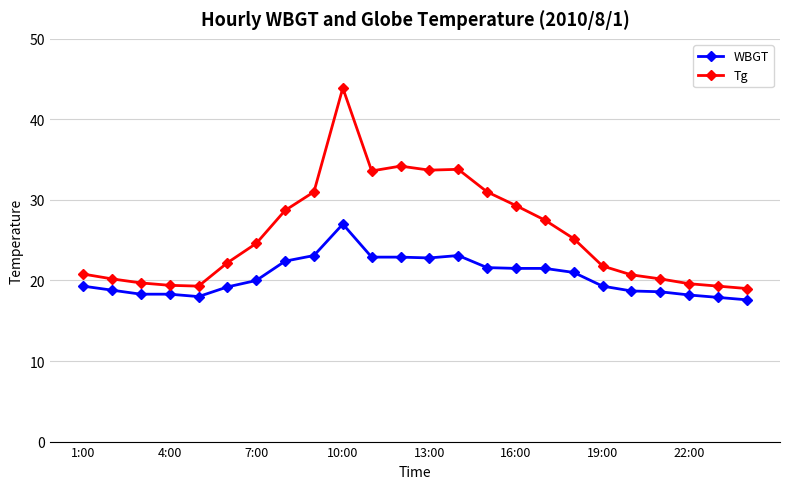

What is the value of the WBGT point at the 20th from the left?

18.7